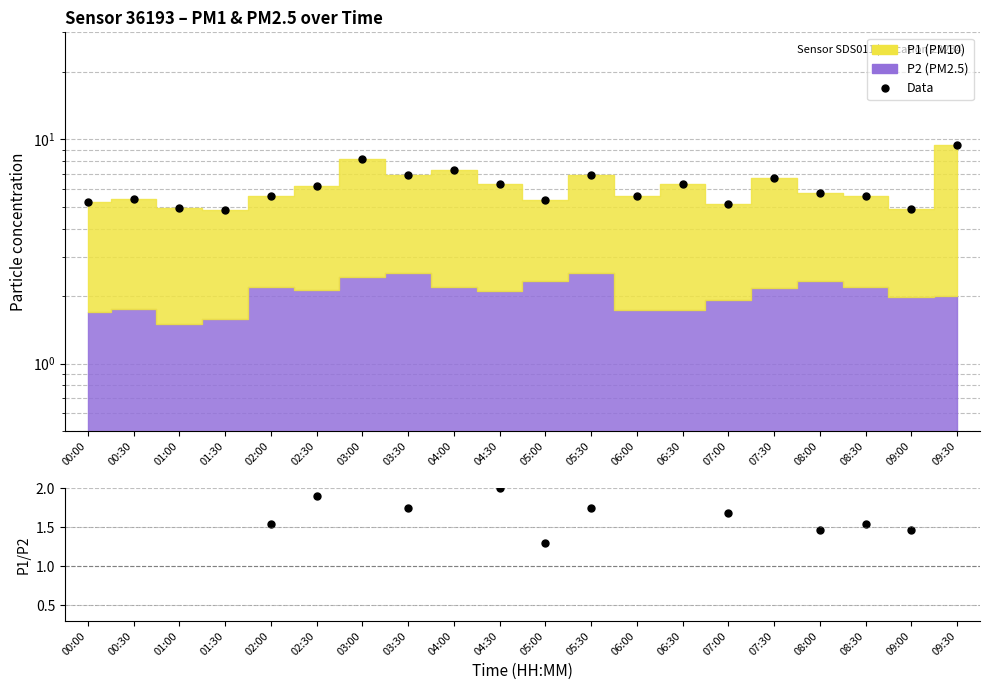

Which label corresponds to the smallest value in the chart?

05:00